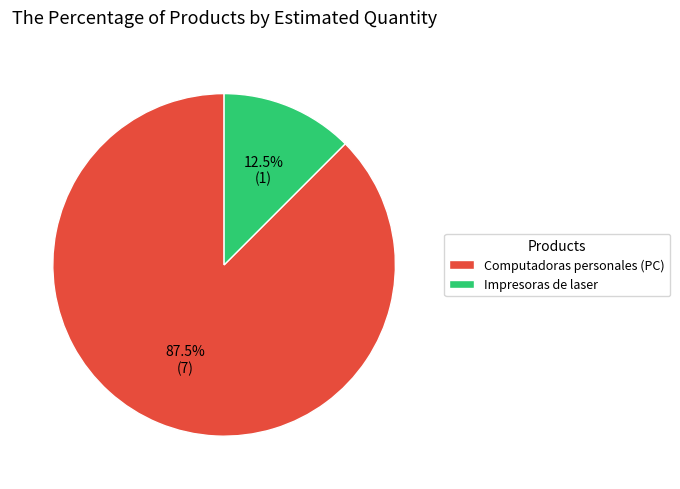

Which slice represents more than half of the pie?

Computadoras personales (PC)